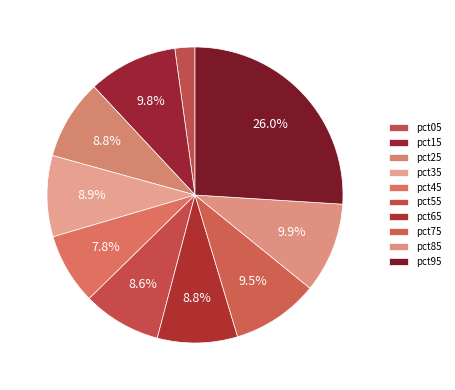

Count the number of slices in the pie.

10